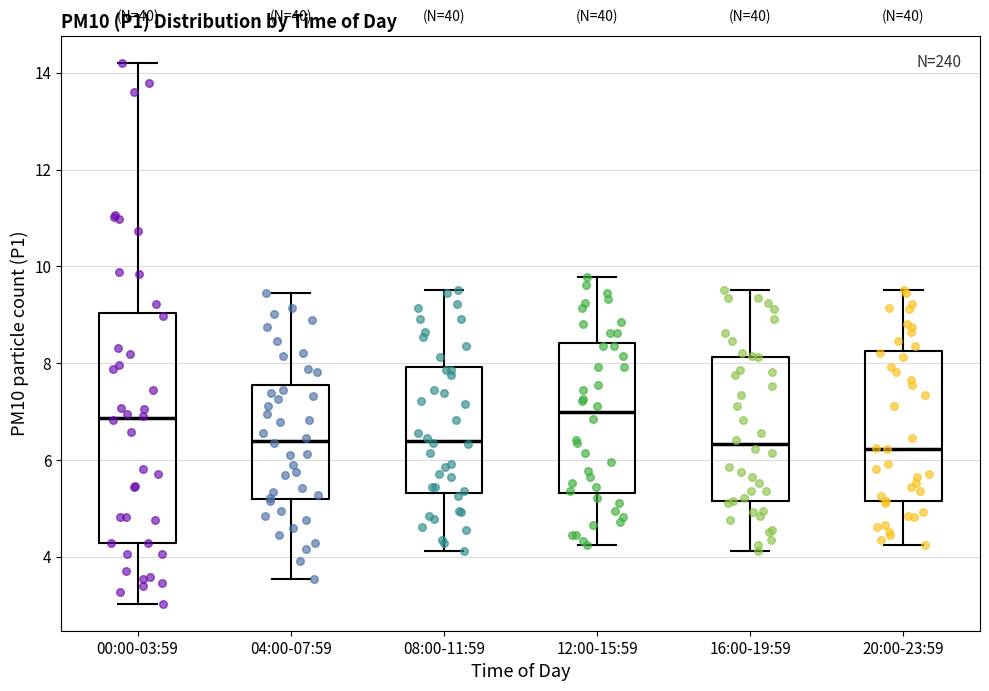

Where does the lower whisker of the box for 20:00-23:59 end on the y-axis? The values are not printed on the chart, so give them approximately, as read against the axis.

4.2